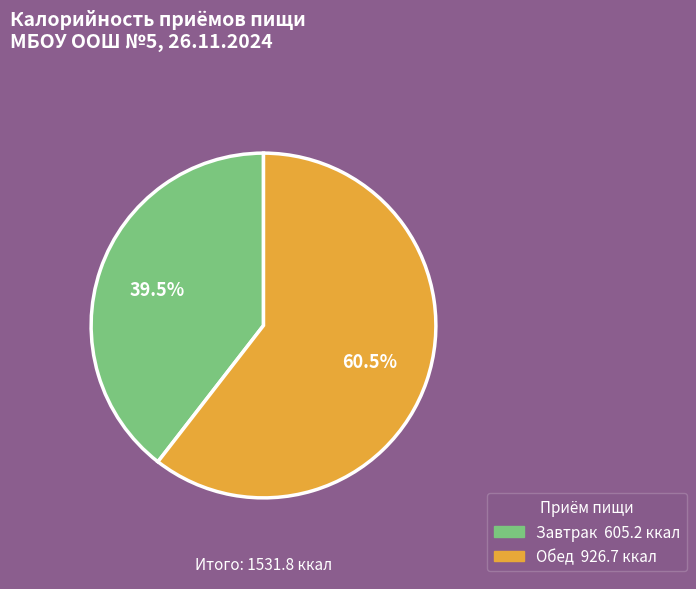

To the nearest percent, what is the difference between the largest and smallest slice percentages?

21%